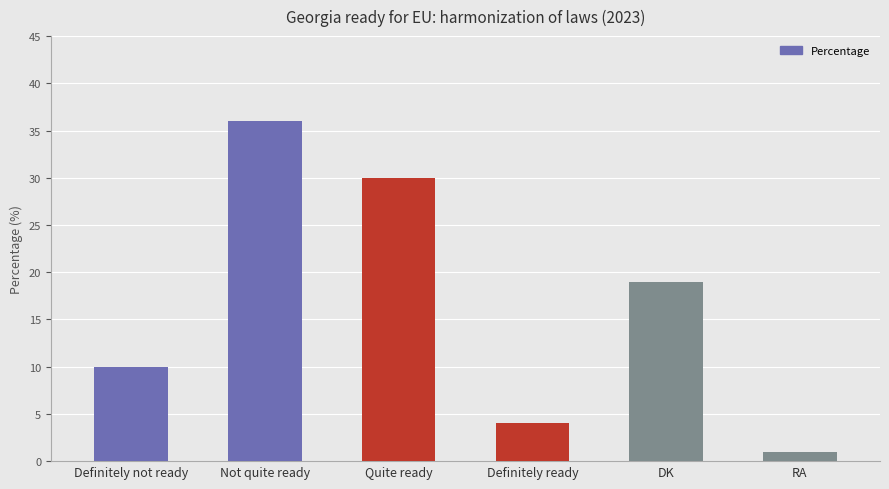

What is the label of the 5th bar from the left?

DK